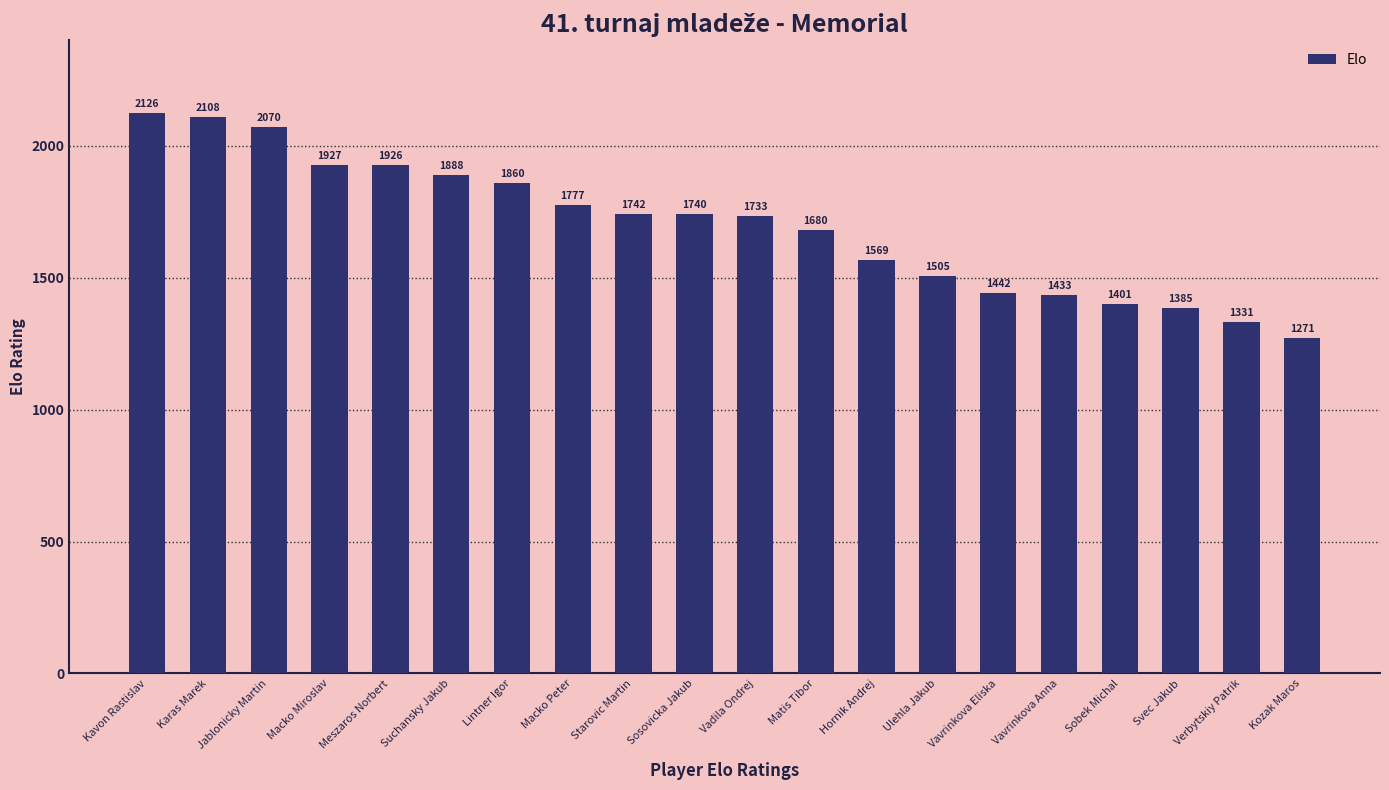

How many data points are less than 1740?

10